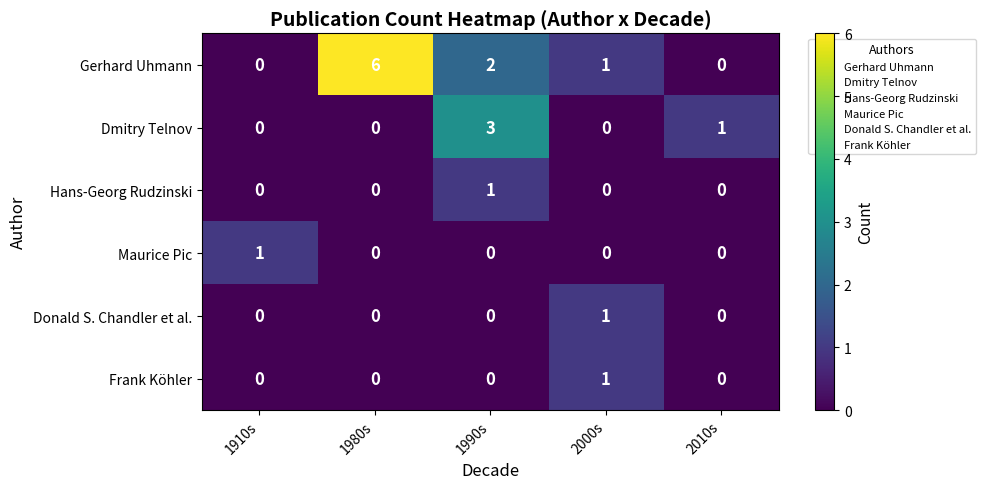

Count the Gerhard Uhmann values in the range 0 to 2.

4